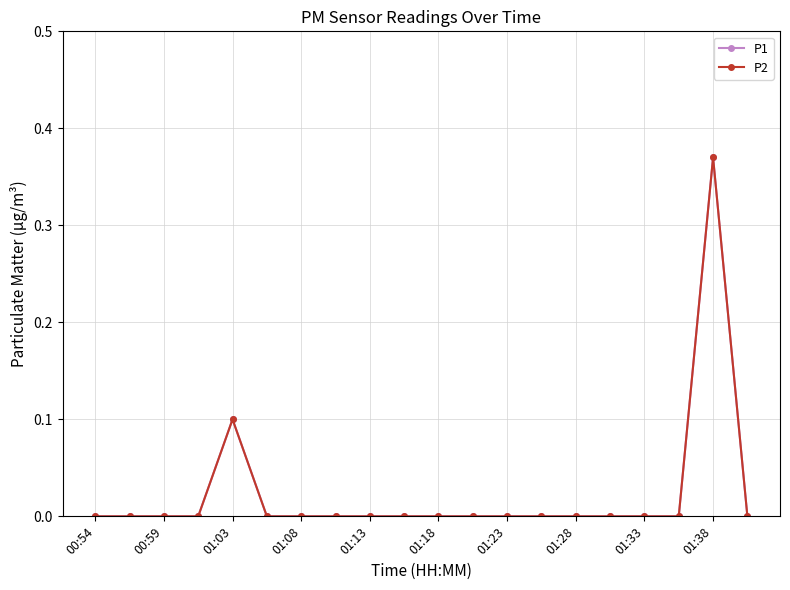

At how many categories does at least one series exceed 0?

2